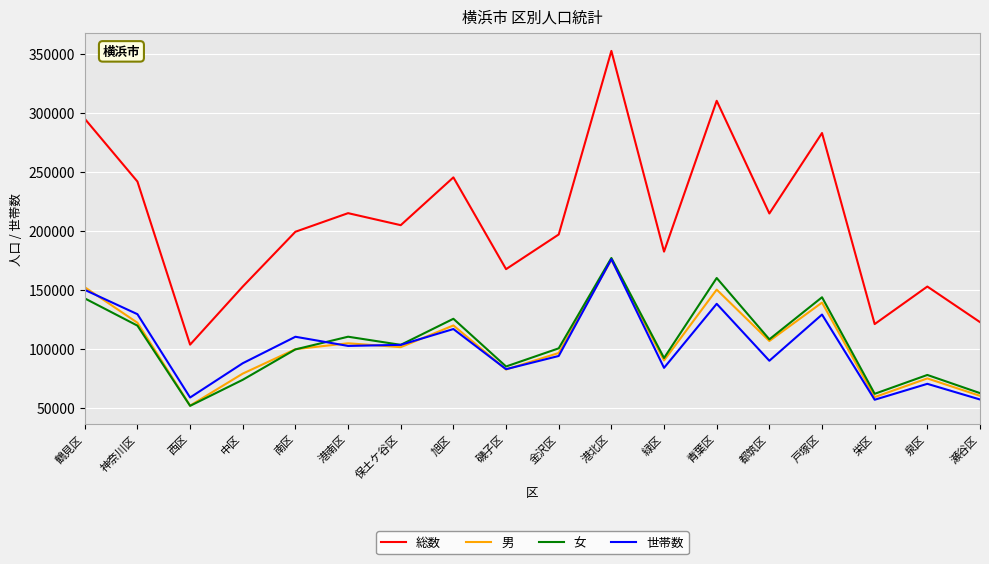

Which series has the largest total across all categories?

総数